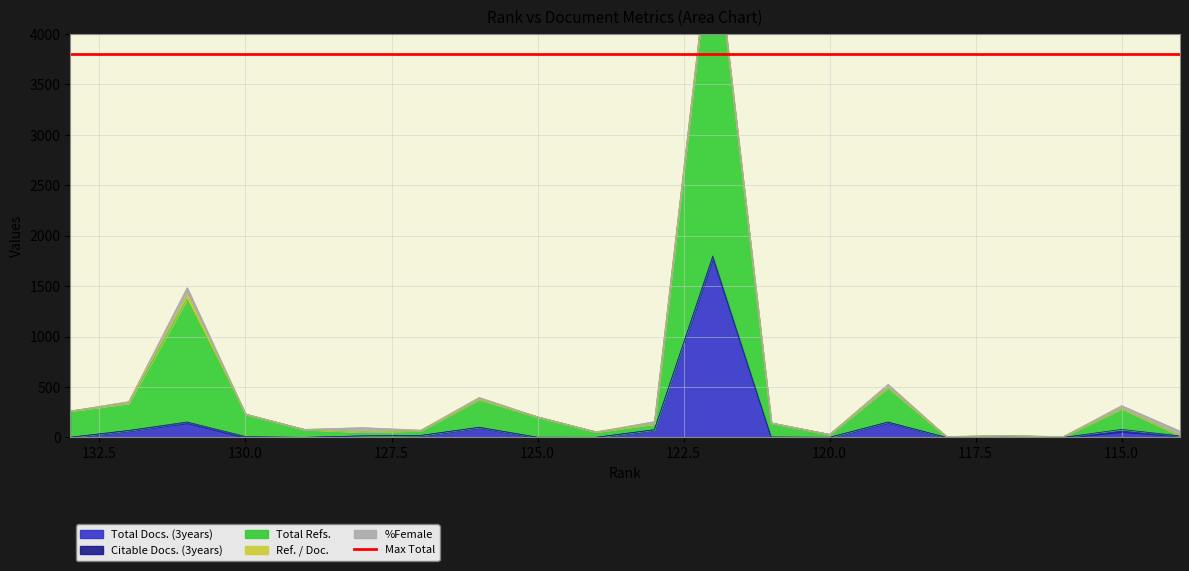

Is the value of Ref. / Doc. at 128 greater than the value of Citable Docs. (3years) at 116?

No